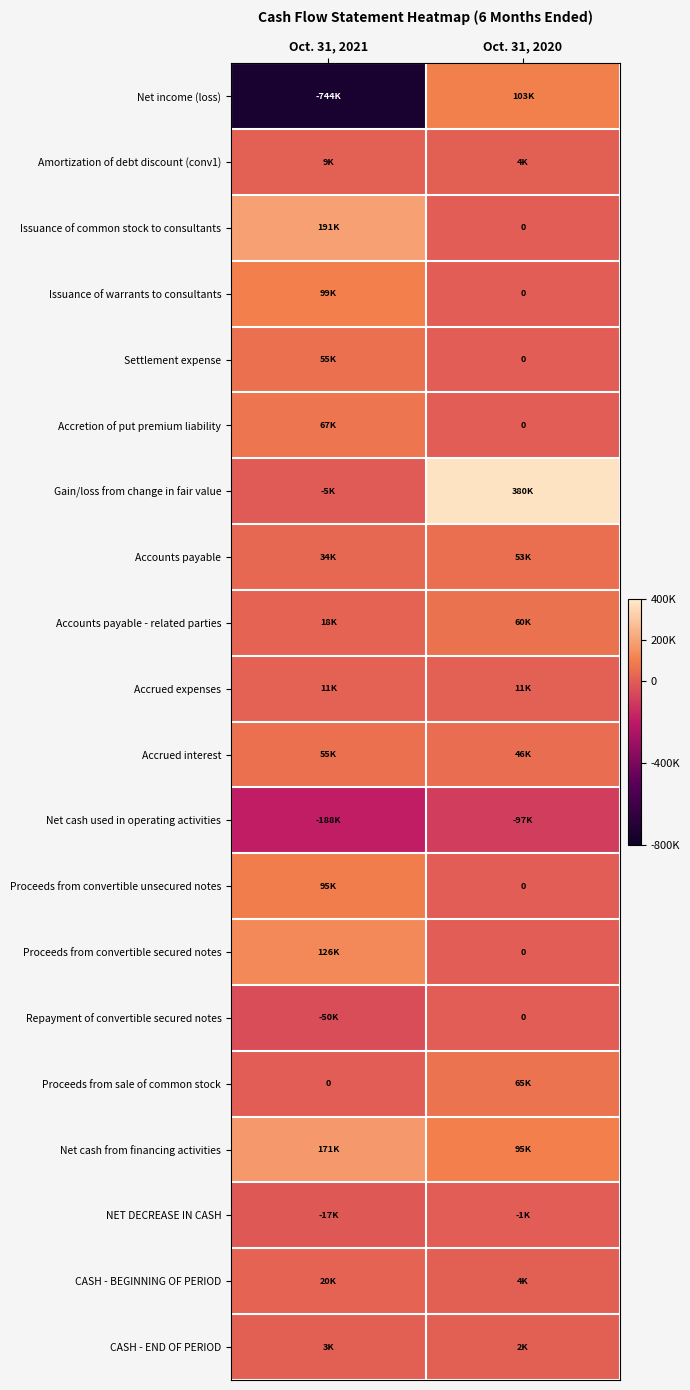

What is the smallest value displayed?

-743989